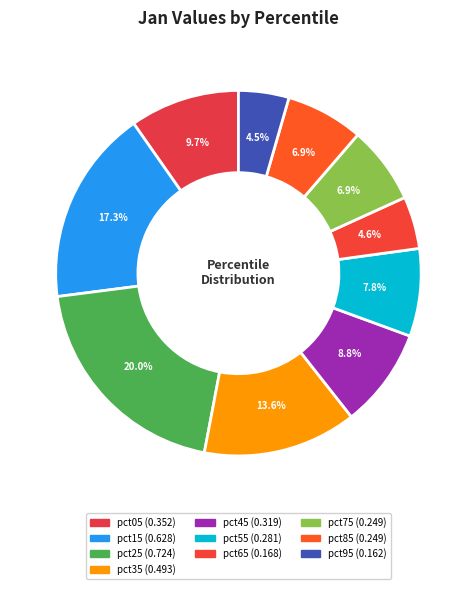

To the nearest percent, what portion does pct45 represent?

9%